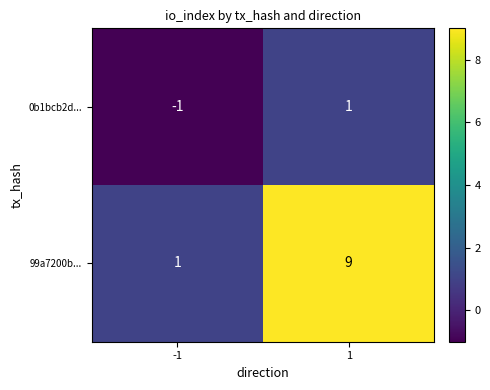

Rank the series at 1 from lowest to highest value.

0b1bcb2d..., 99a7200b...